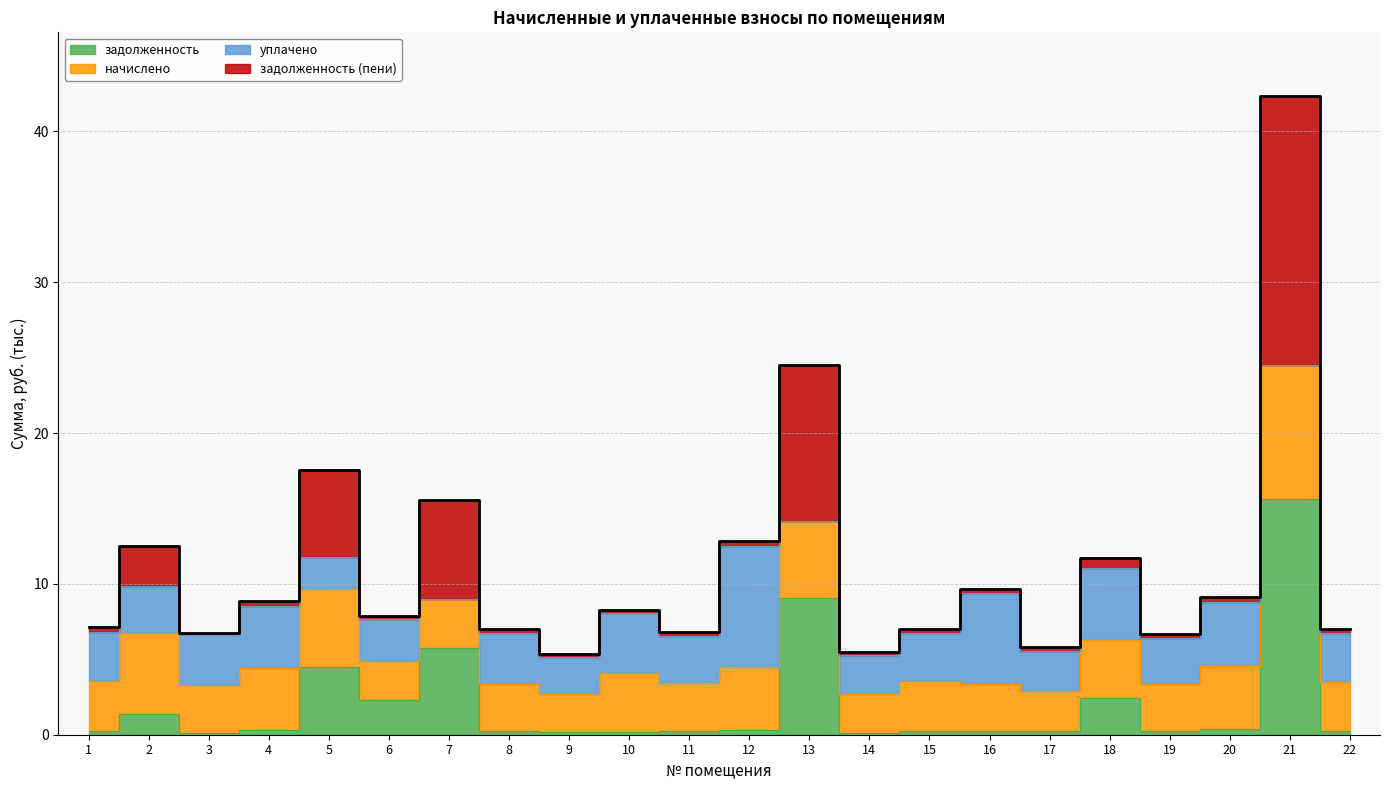

How many interior local peaks does the задолженность series have?

7